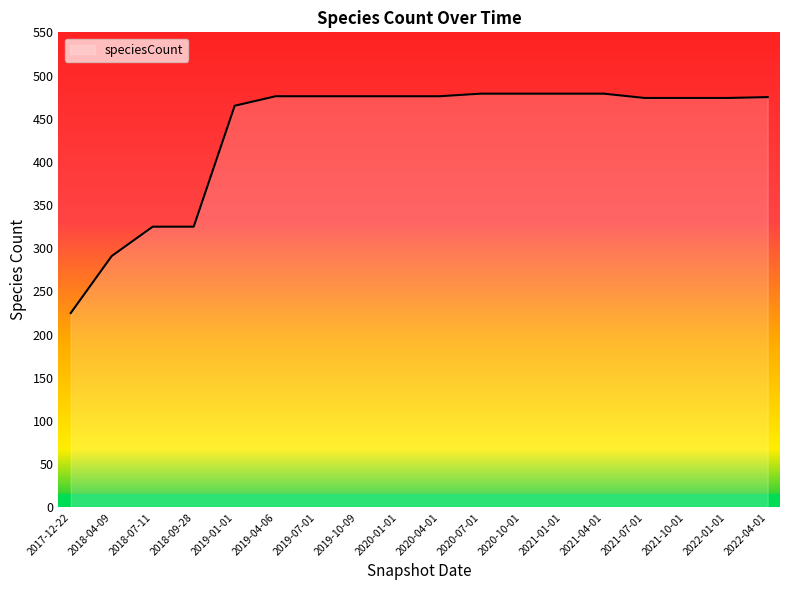

What is the difference between the maximum and minimum values?

254